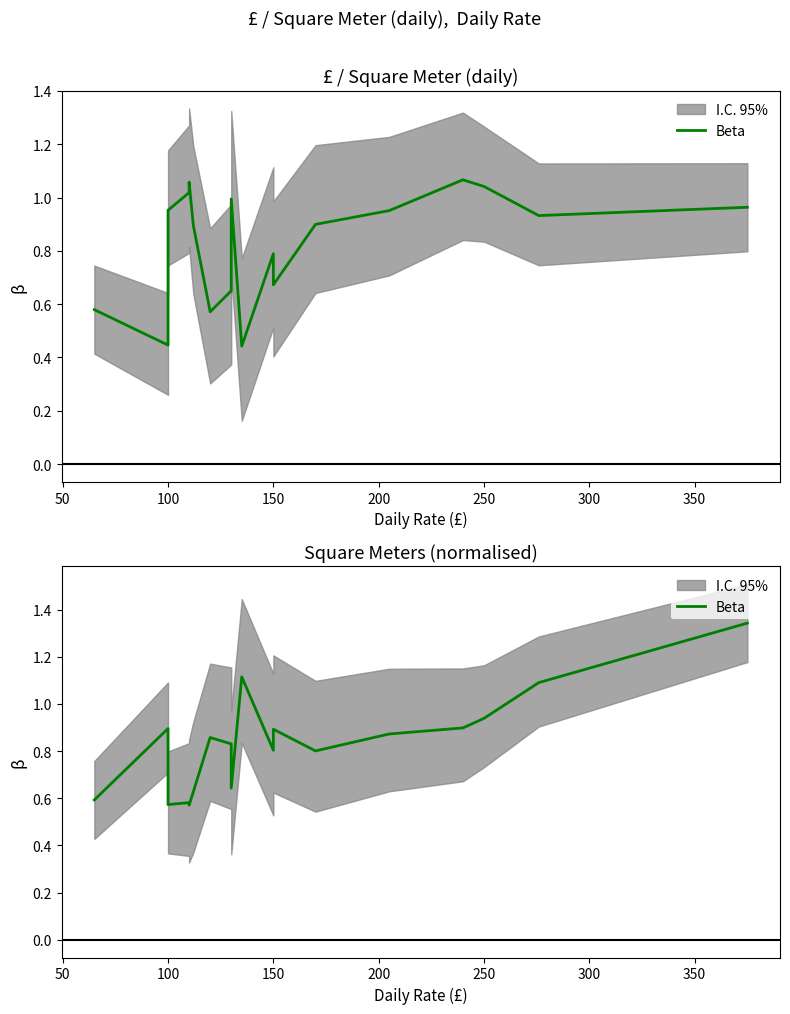

Reading left to right, extract all data points from this chart.

0.6	0.9	0.6	0.6	0.6	0.6	0.9	0.8	0.6	1.1	0.8	0.9	0.8	0.9	0.9	0.9	1.1	1.3